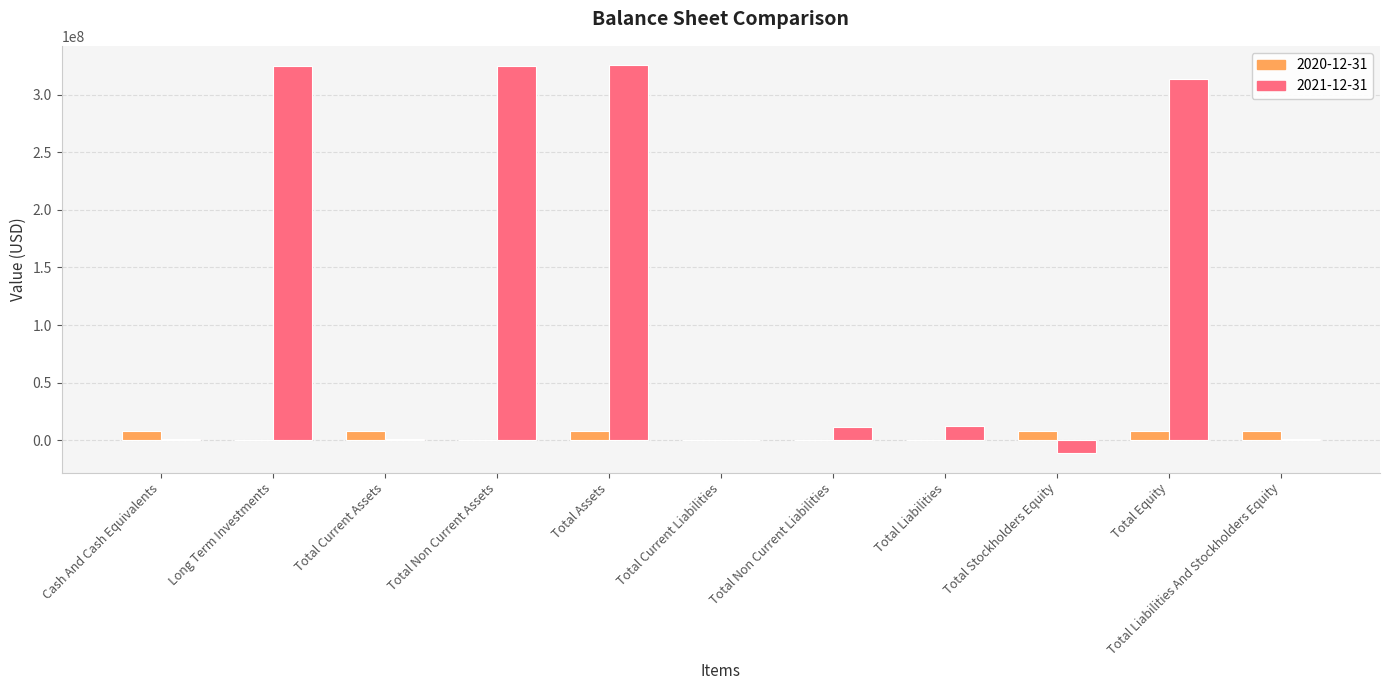

What is the sum of the 2020-12-31 values at Total Equity and Total Liabilities And Stockholders Equity?

15861940